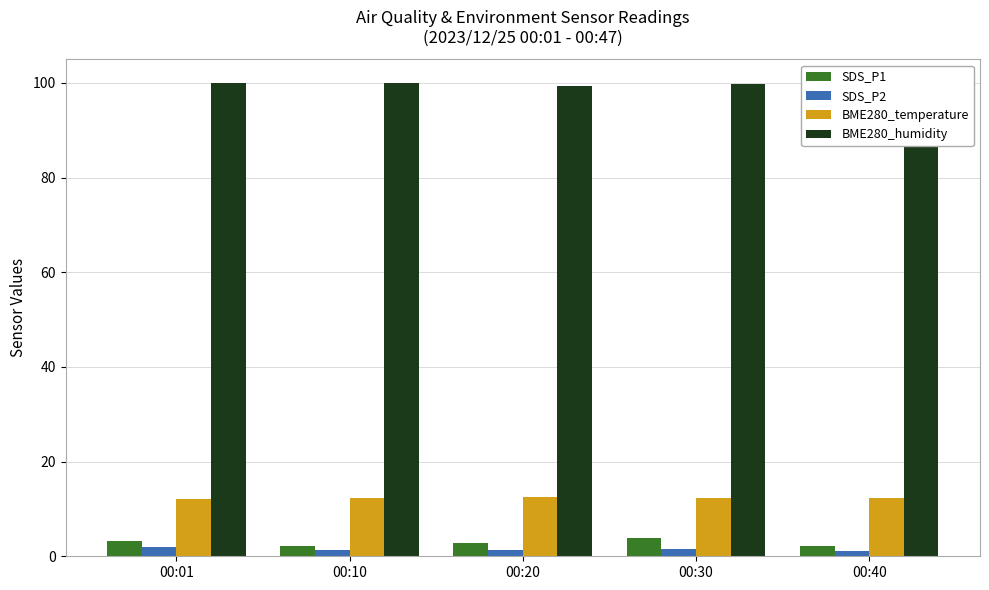

Count the number of categories in the chart.

5